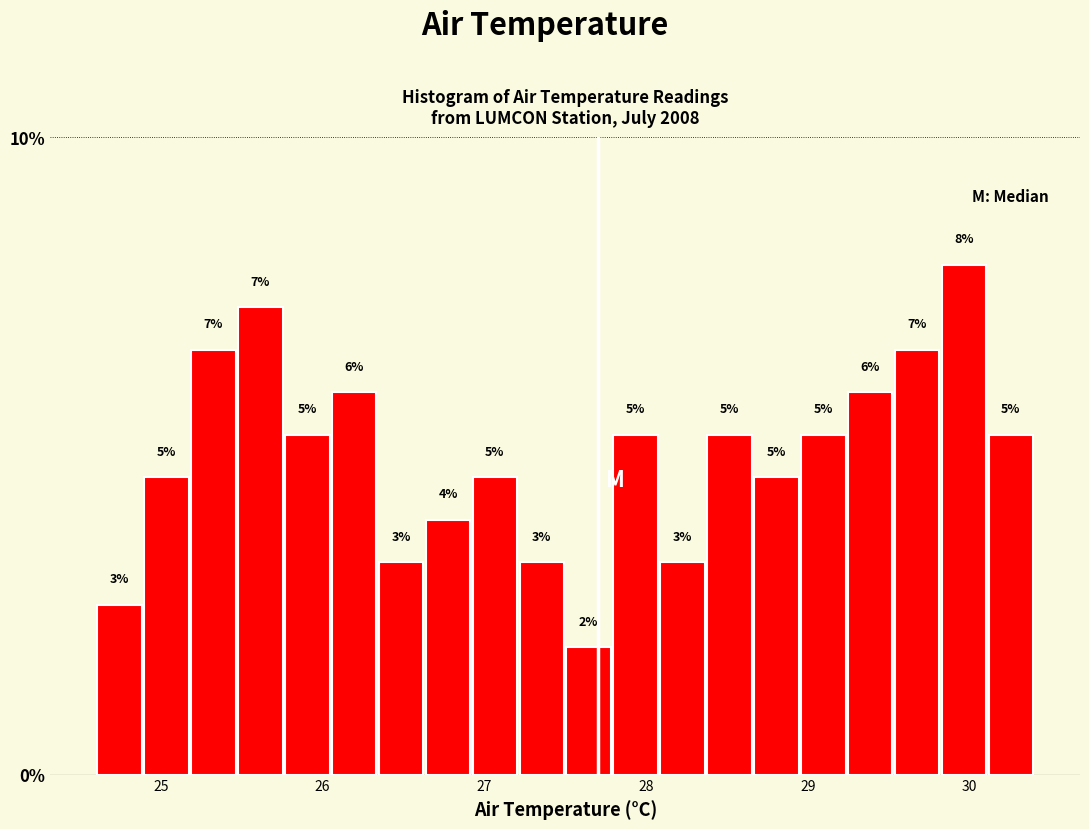

Around what value on the x-axis is the tallest bar? Give the approximate position of its centre, as read against the axis.

30.0